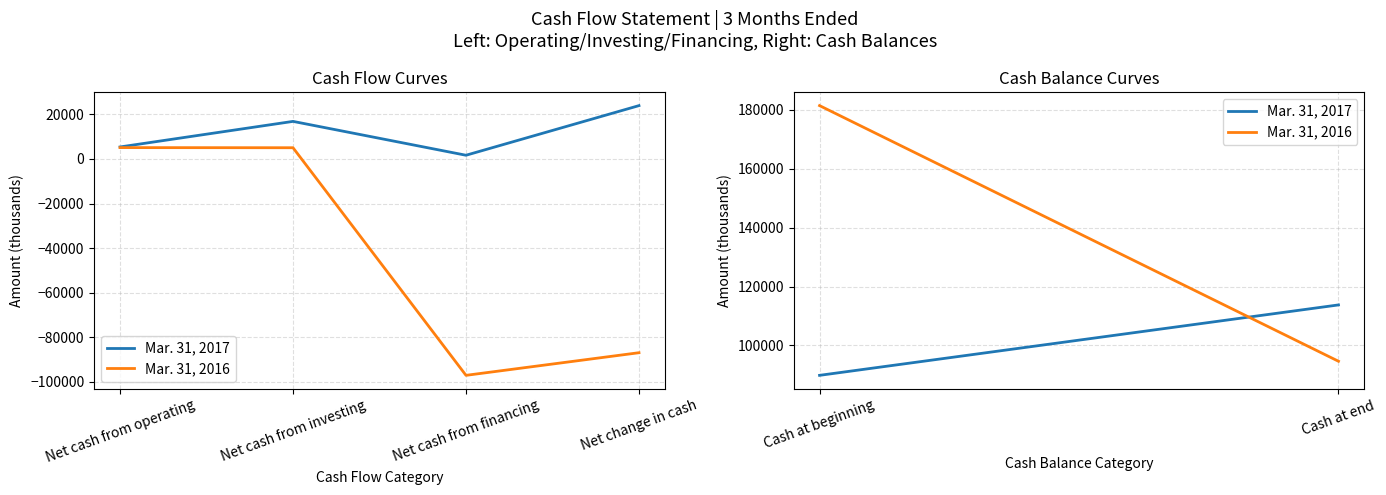

What is the average value of the Mar. 31, 2017 series?

11965